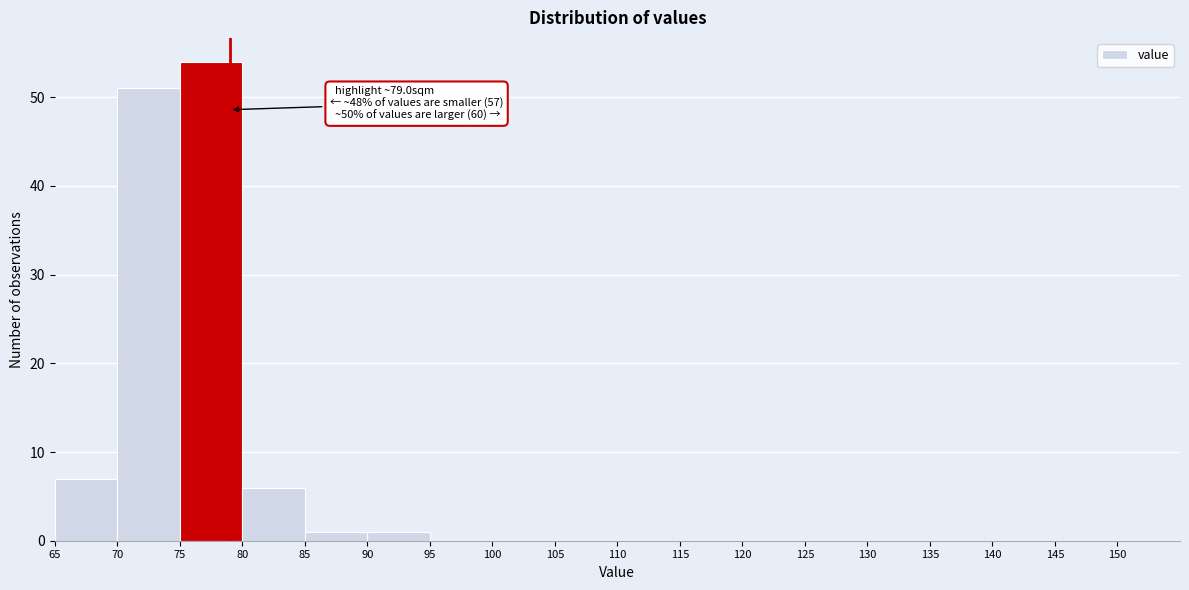

Over which range of the x-axis is the bar tallest?

75 to 80